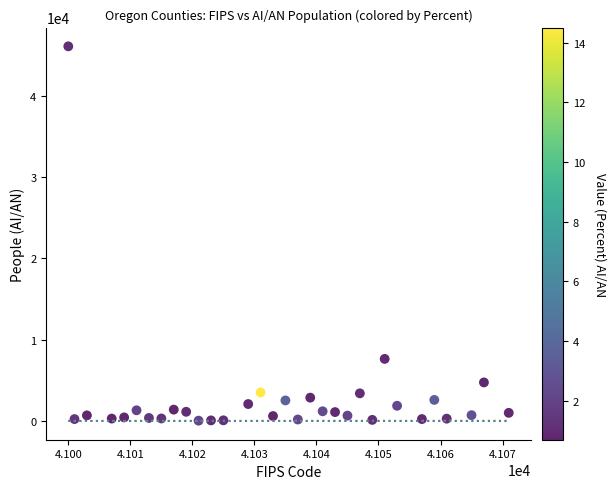

What is the range of Y values (max minus min)?

46033